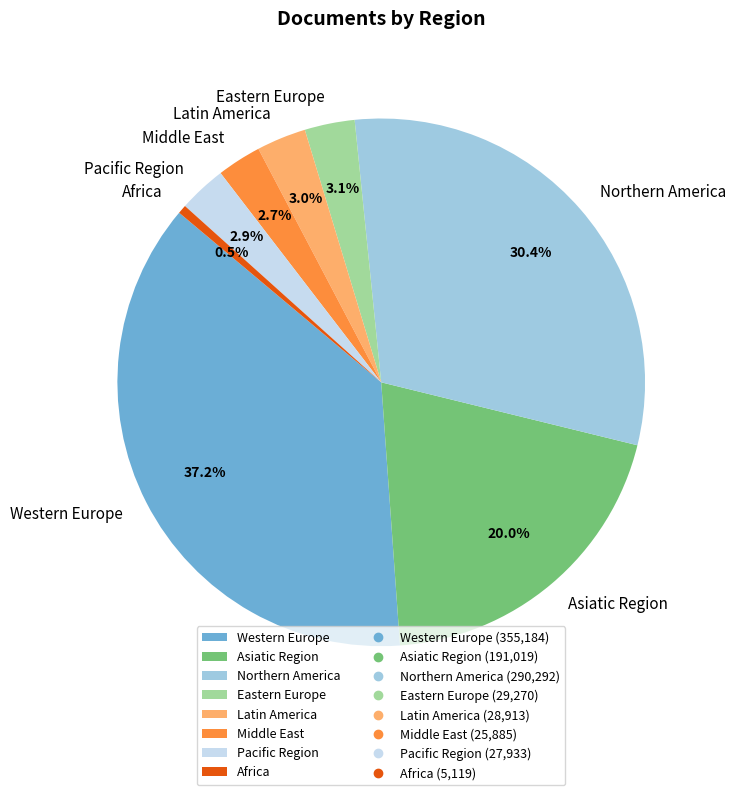

How many segments does this pie chart have?

8